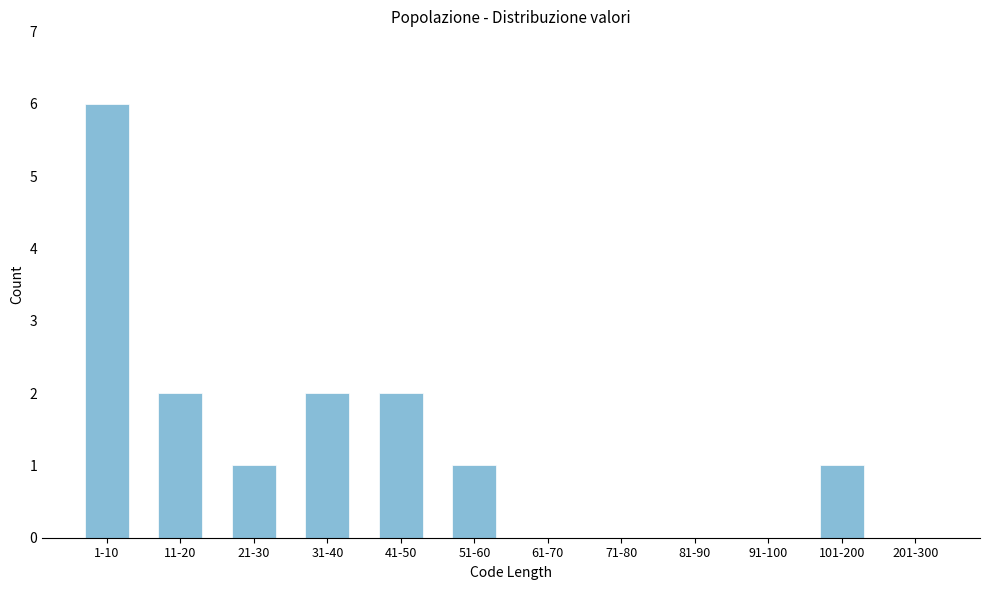

Reading right to left, extract all data points from this chart.

201-300=0	101-200=1	91-100=0	81-90=0	71-80=0	61-70=0	51-60=1	41-50=2	31-40=2	21-30=1	11-20=2	1-10=6